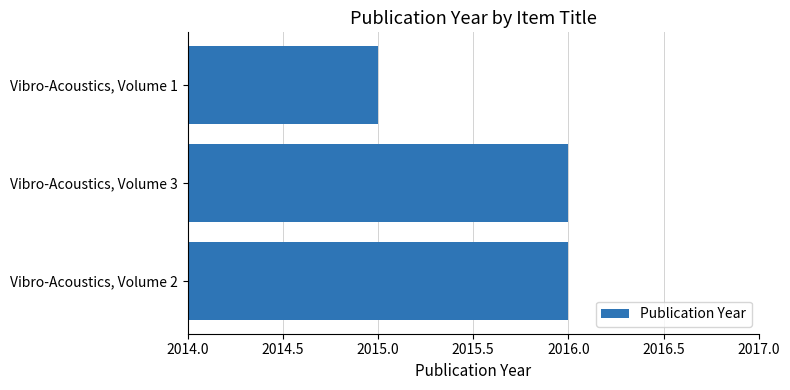

What is the approximate value at Vibro-Acoustics, Volume 3?

2016